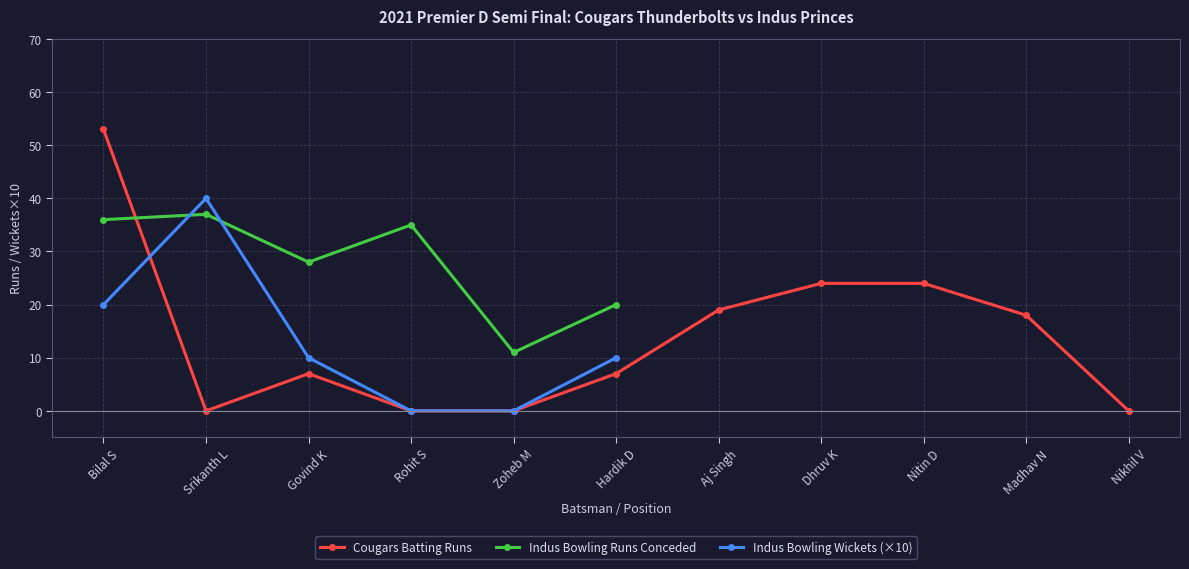

True or false: Cougars Batting Runs has a value of -20.3 at Nikhil V.

False